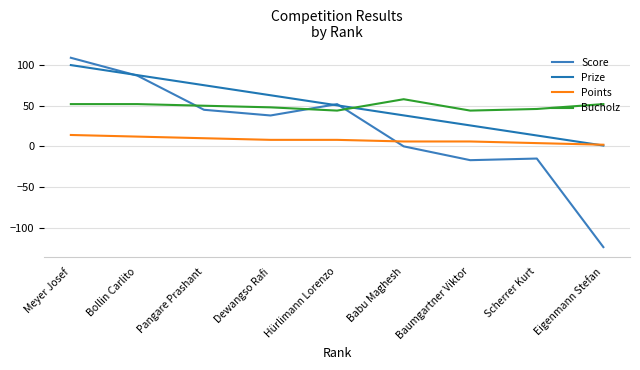

What is the difference between the Prize values at Bollin Carlito and Eigenmann Stefan?

86.6